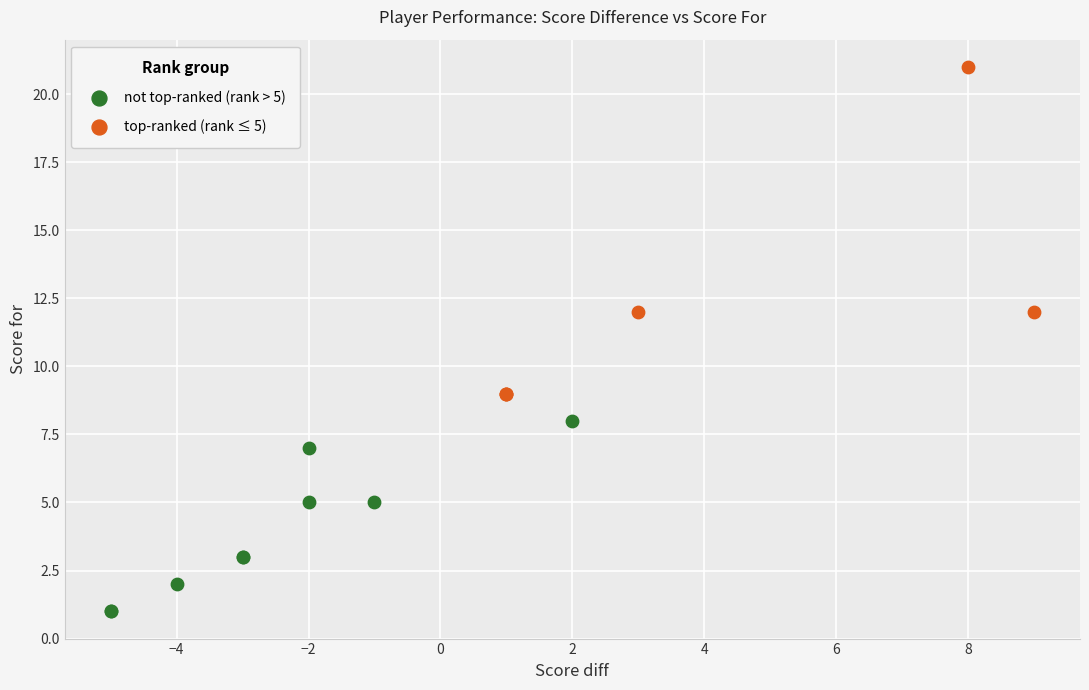

Which series reaches the maximum Y coordinate?

top-ranked (rank ≤ 5)